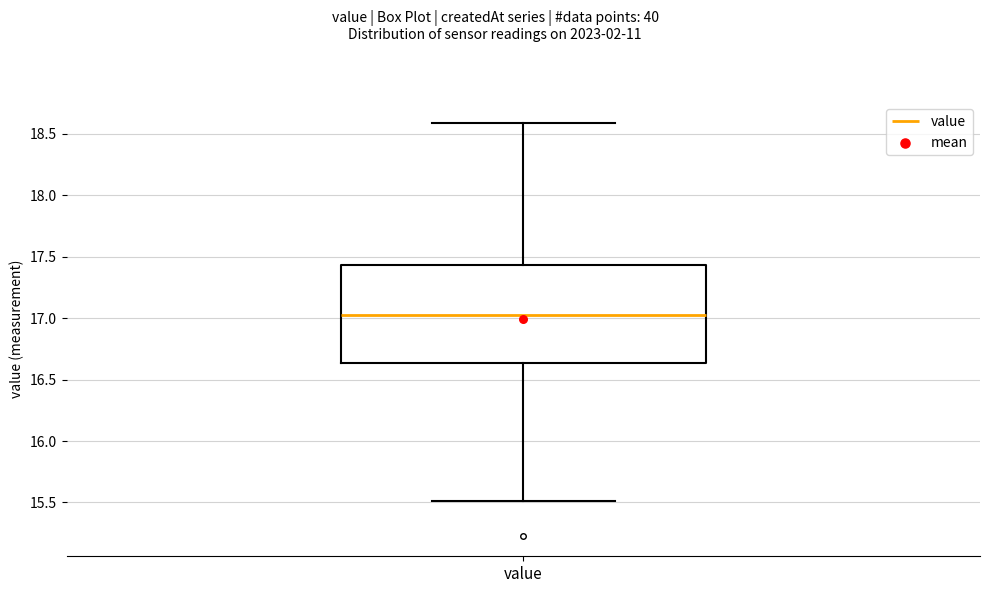

Read this box plot against the y-axis: the position of the median line, the range covered by the box, and the ends of both whiskers. The values are not printed on the chart, so give them approximately, as read against the axis.

median 17.05, box 16.65 to 17.45, whiskers 15.50 to 18.60